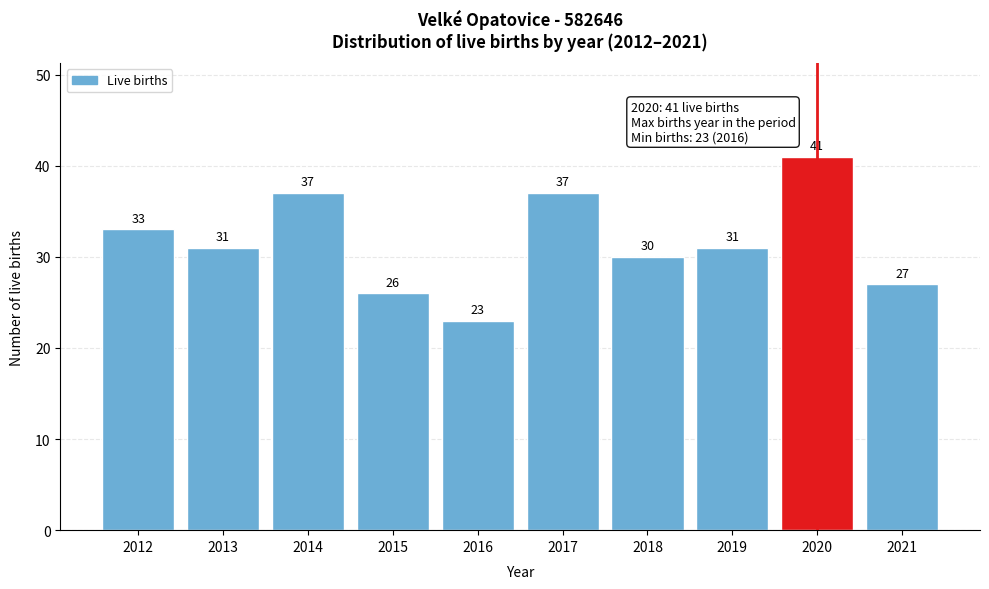

Reading left to right, extract all data points from this chart.

33	31	37	26	23	37	30	31	41	27